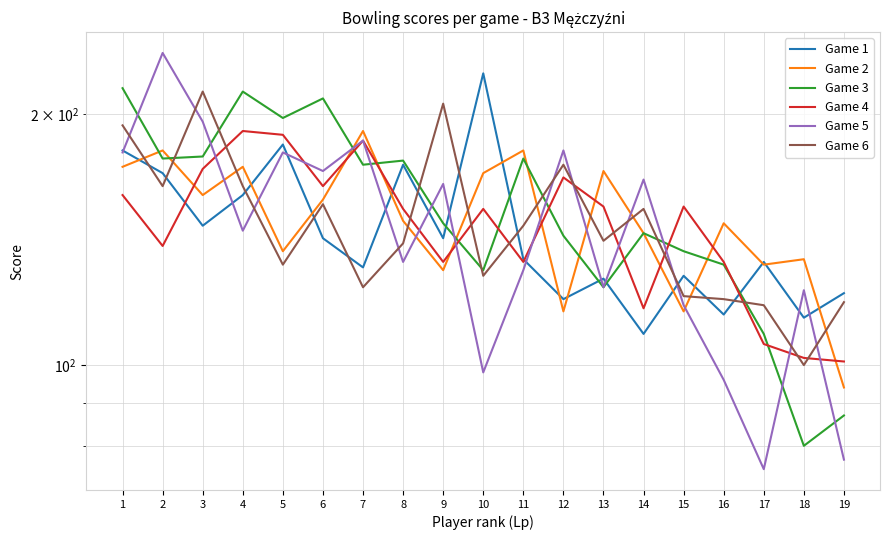

How many values in the Game 5 series are below 145?

9